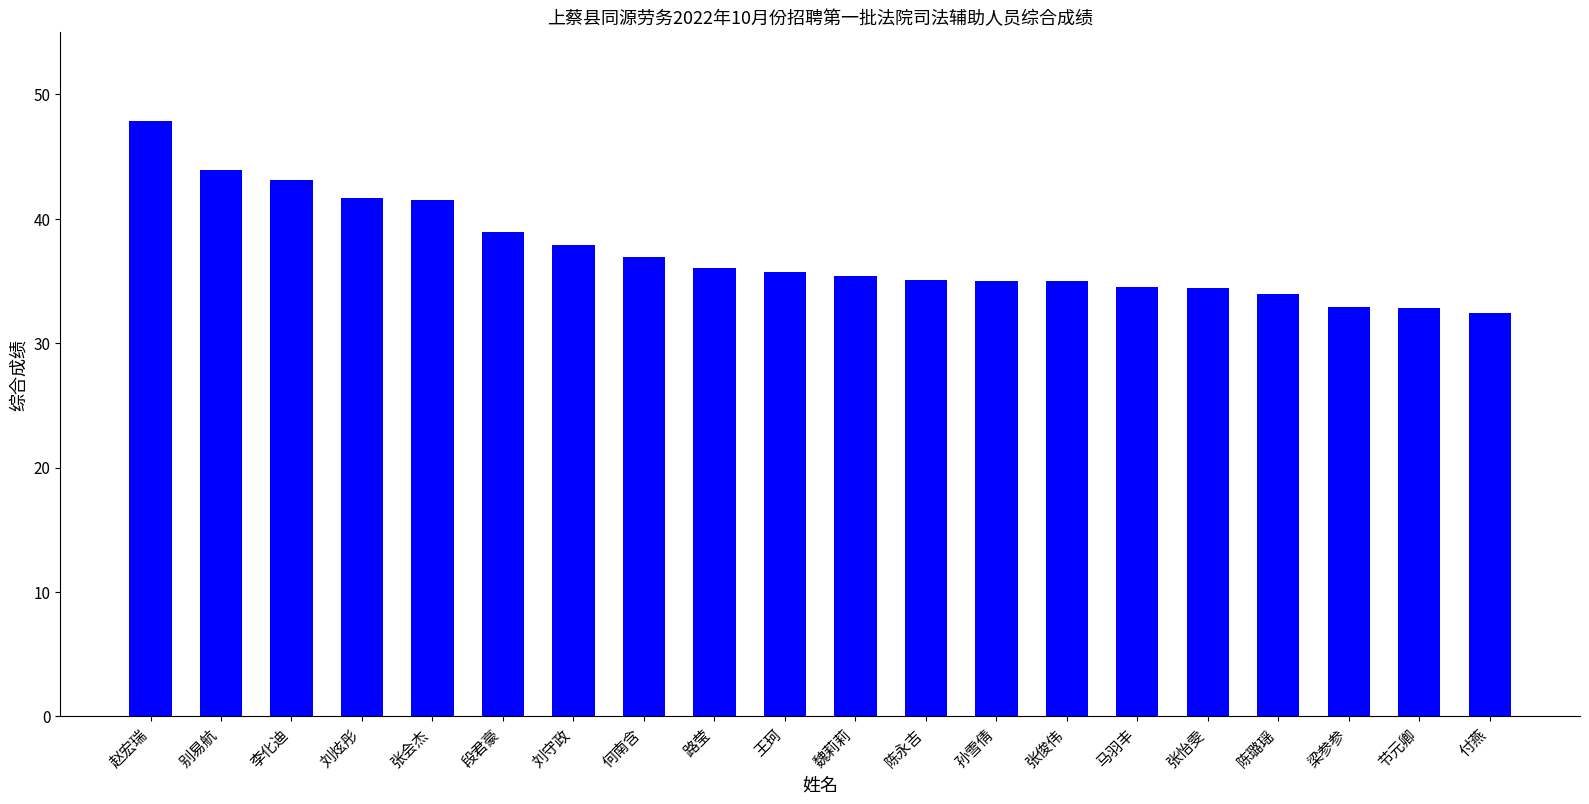

What is the difference between the second highest and second lowest values?

11.1